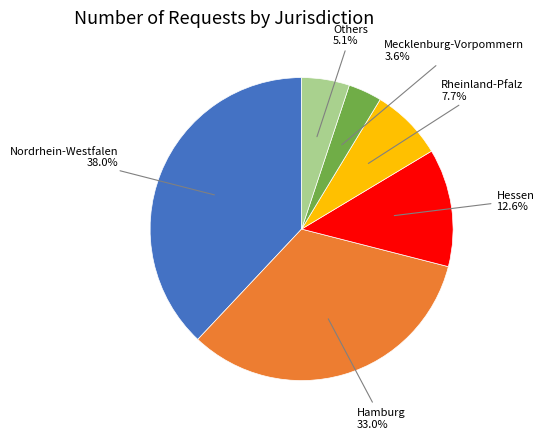

Is there a majority slice in this chart?

No